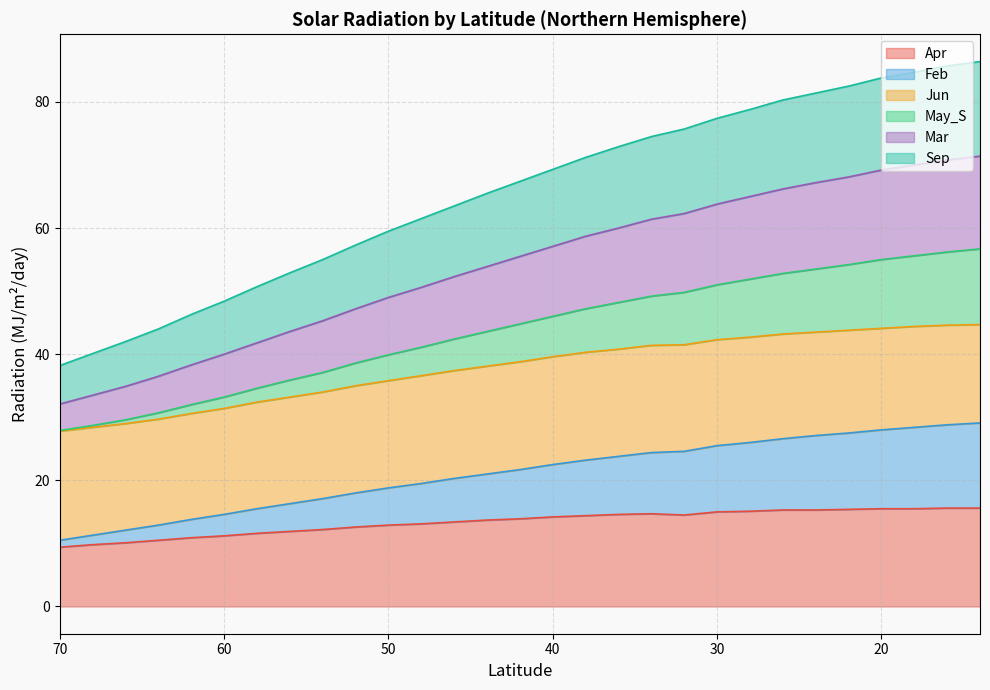

True or false: May_S and Sep intersect in this chart.

False